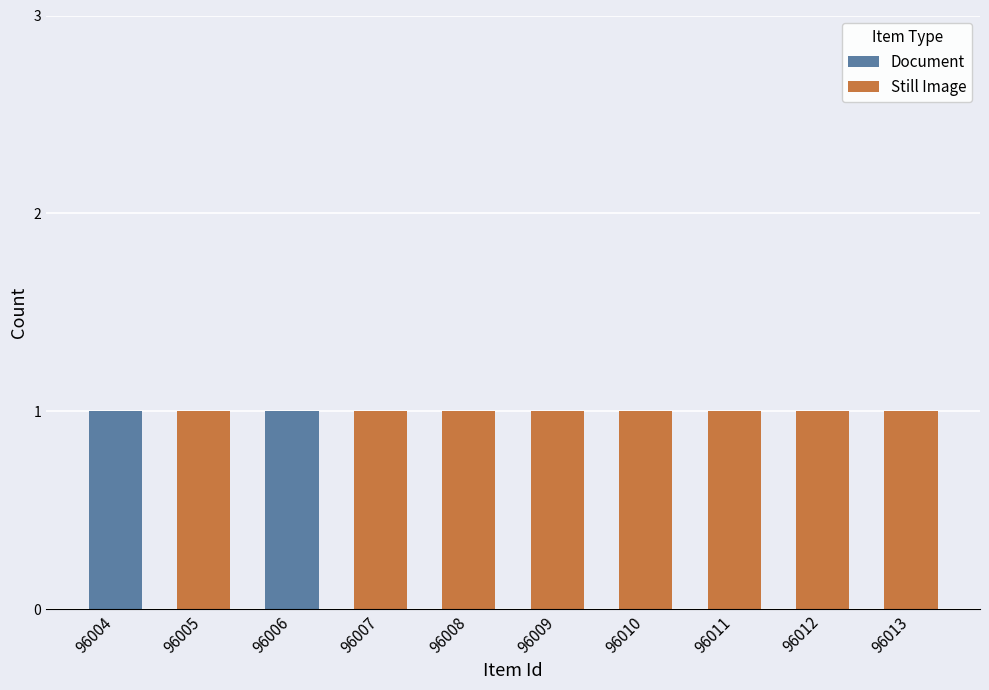

Which label corresponds to the smallest value in the chart?

96005